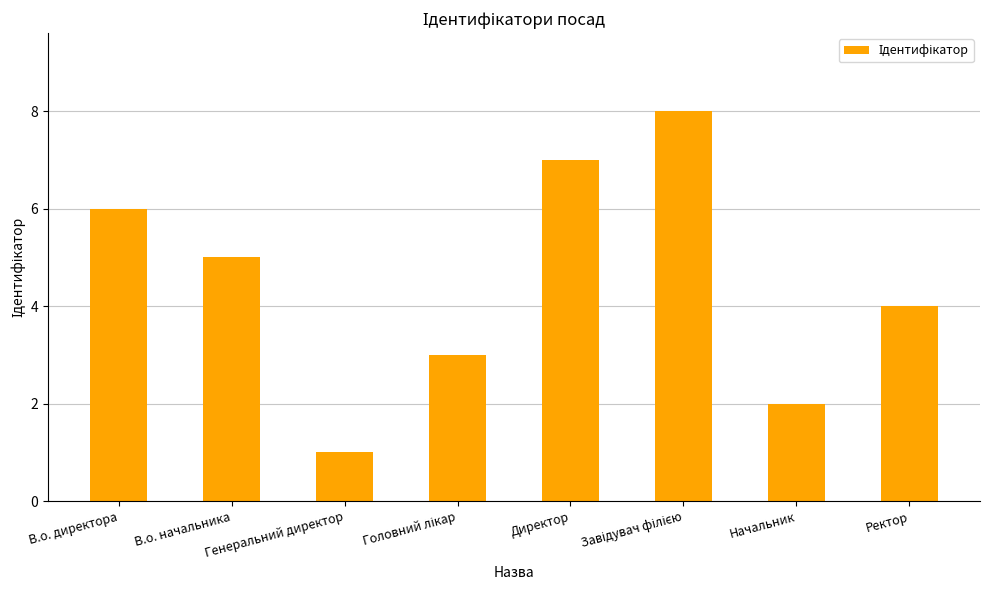

What is the sum of all values?

36